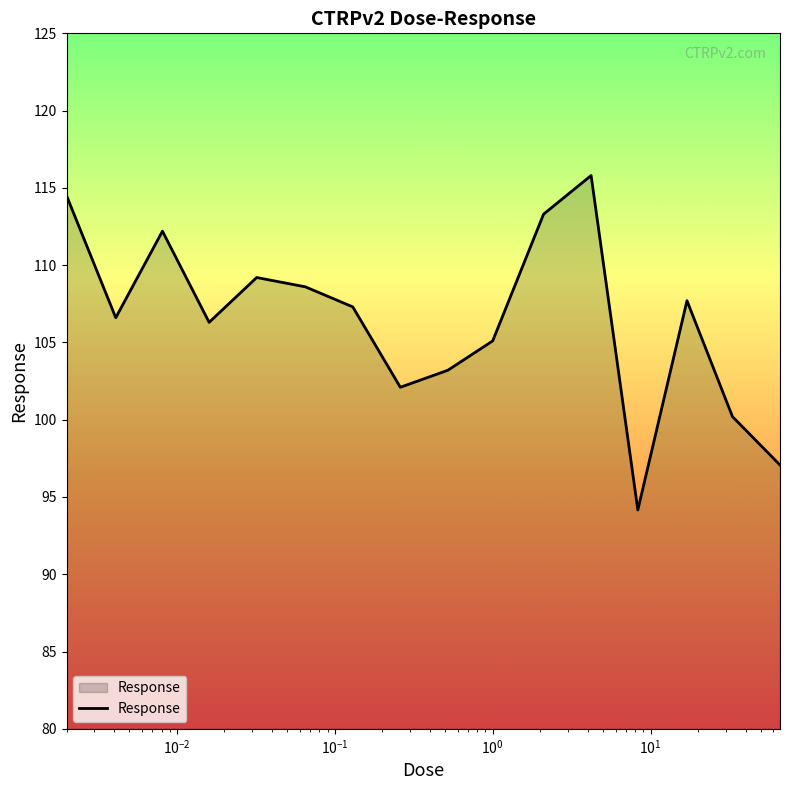

What is the sum of all values?

1703.3